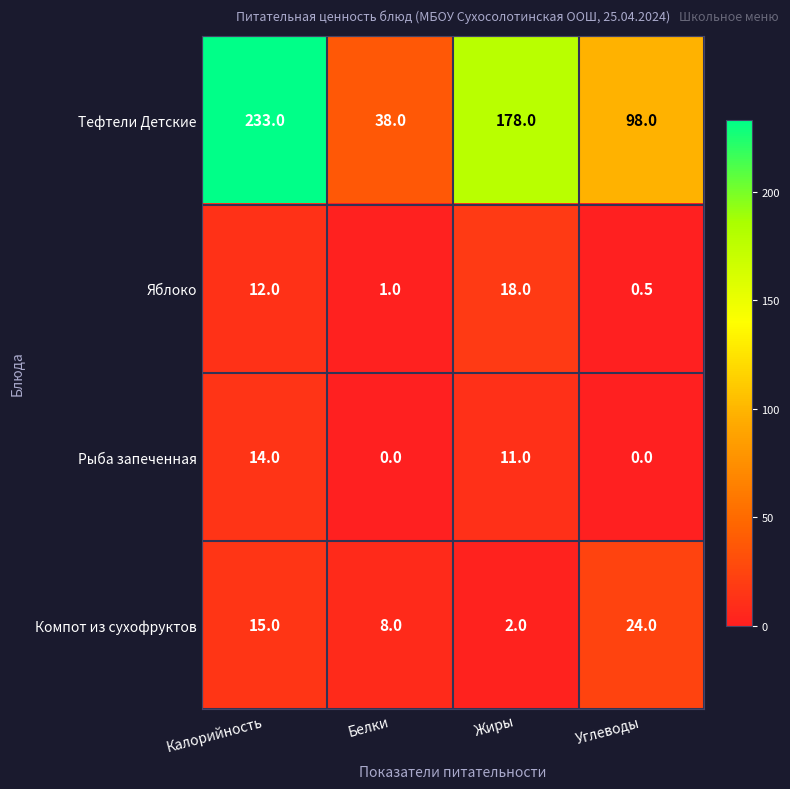

What is the approximate value of Компот из сухофруктов at Жиры?

2.0